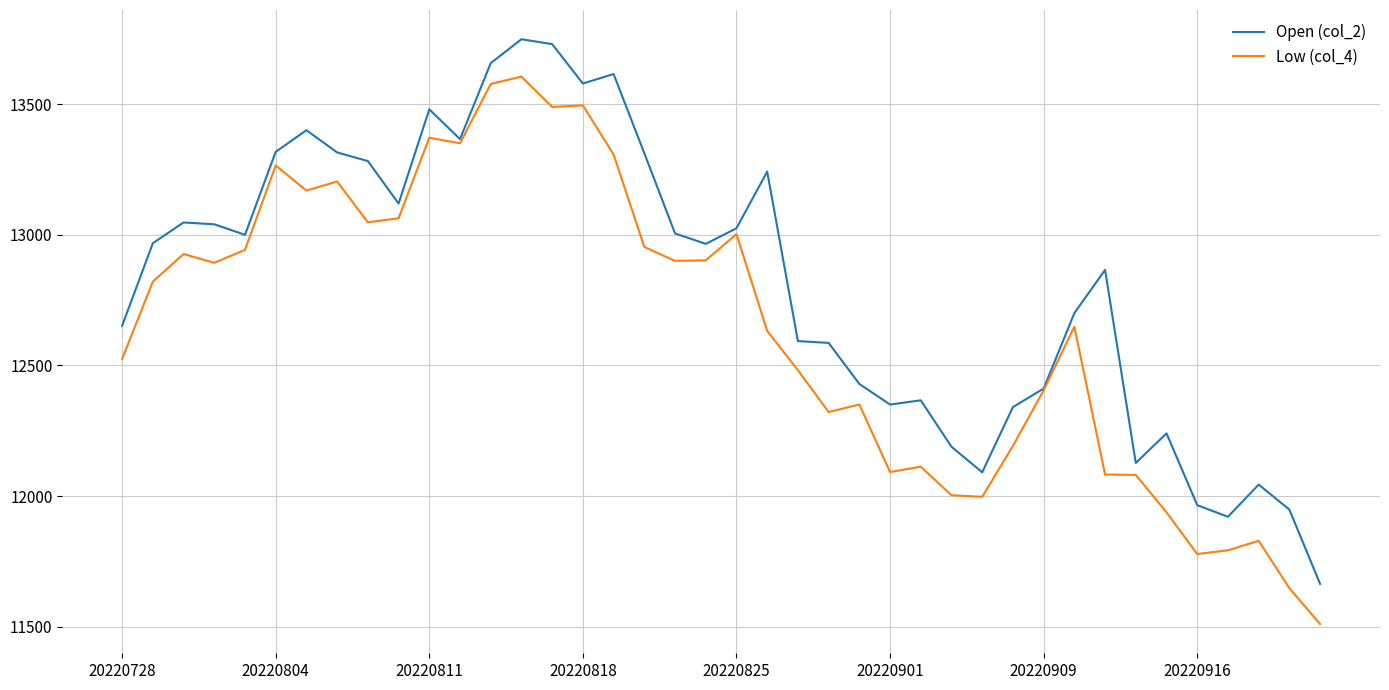

List the series in order of their peak value, highest first.

Open (col_2), Low (col_4)